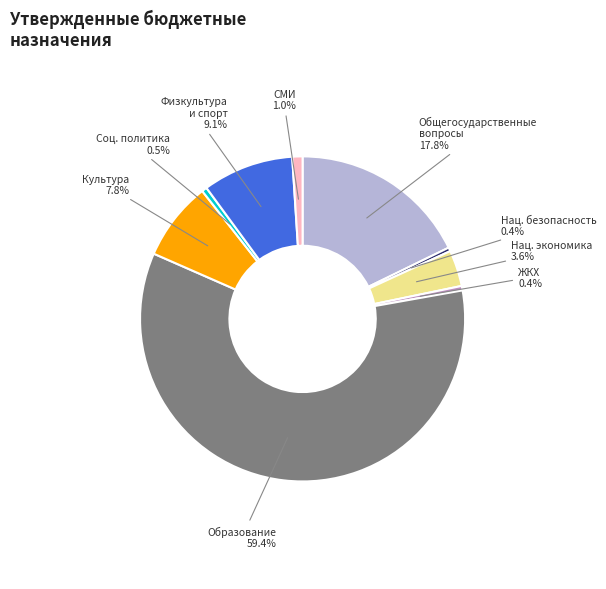

To the nearest percent, what is the difference between the largest and smallest slice percentages?

59%